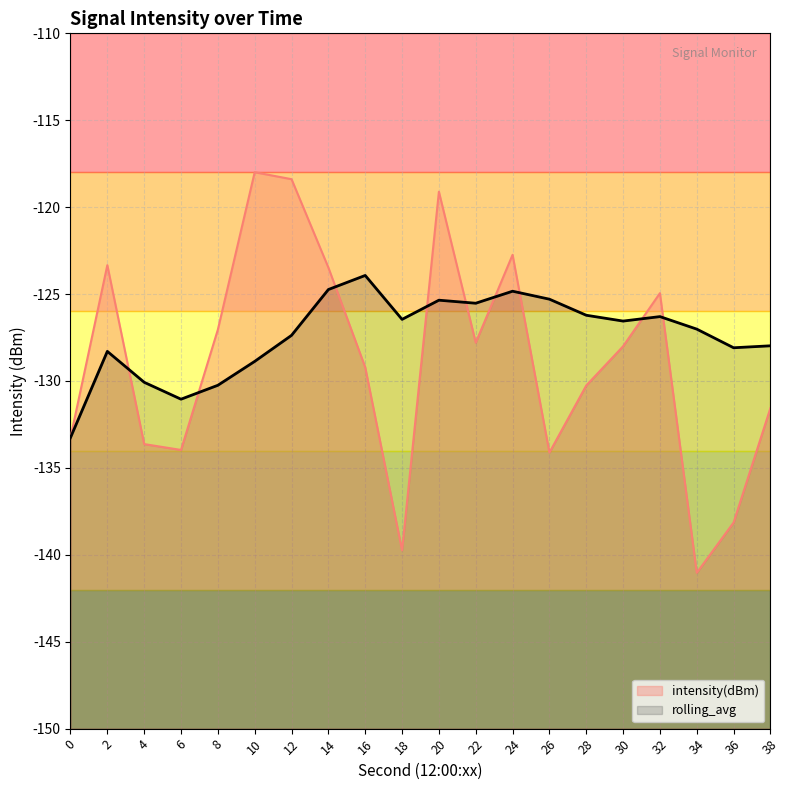

Count the number of data series in this chart.

2